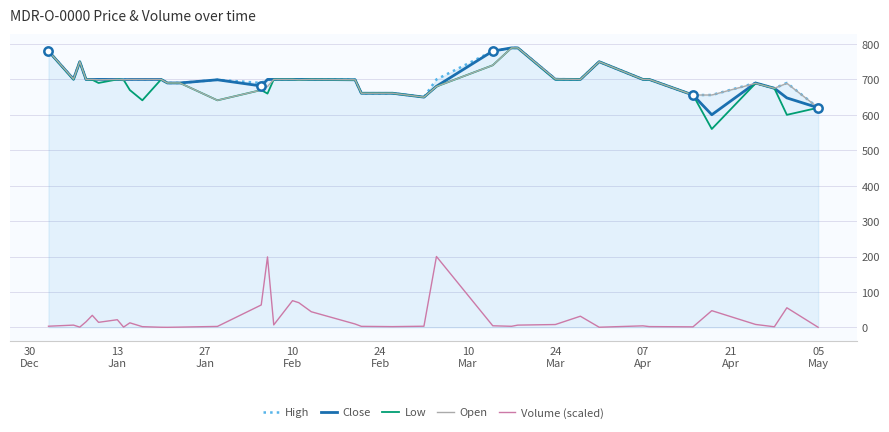

What are all the series names shown in the legend?

High, Close, Low, Open, Volume (scaled)